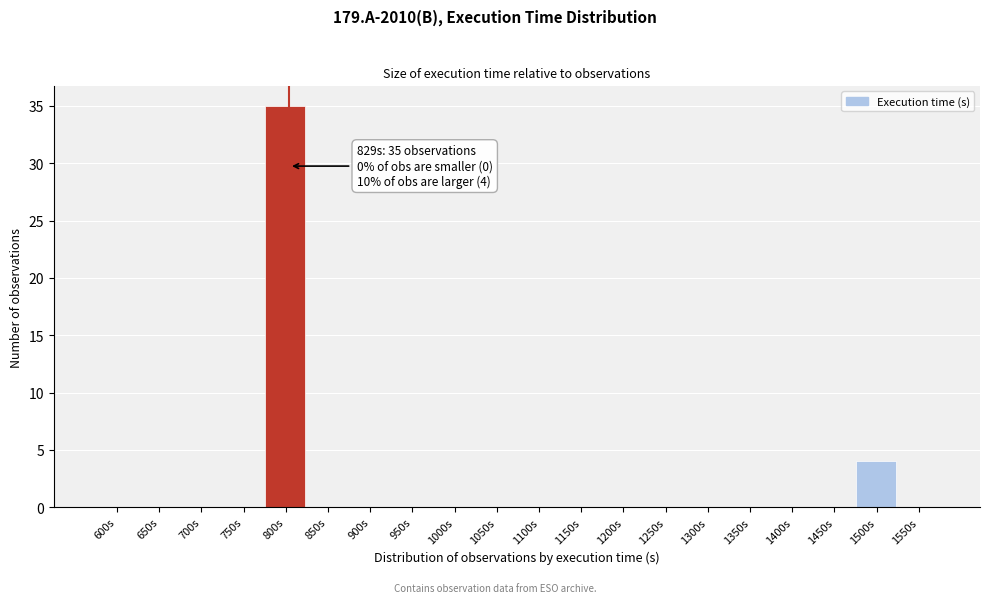

Reading left to right, what are all the values shown in this chart?

600s=0	650s=0	700s=0	750s=0	800s=35	850s=0	900s=0	950s=0	1000s=0	1050s=0	1100s=0	1150s=0	1200s=0	1250s=0	1300s=0	1350s=0	1400s=0	1450s=0	1500s=4	1550s=0